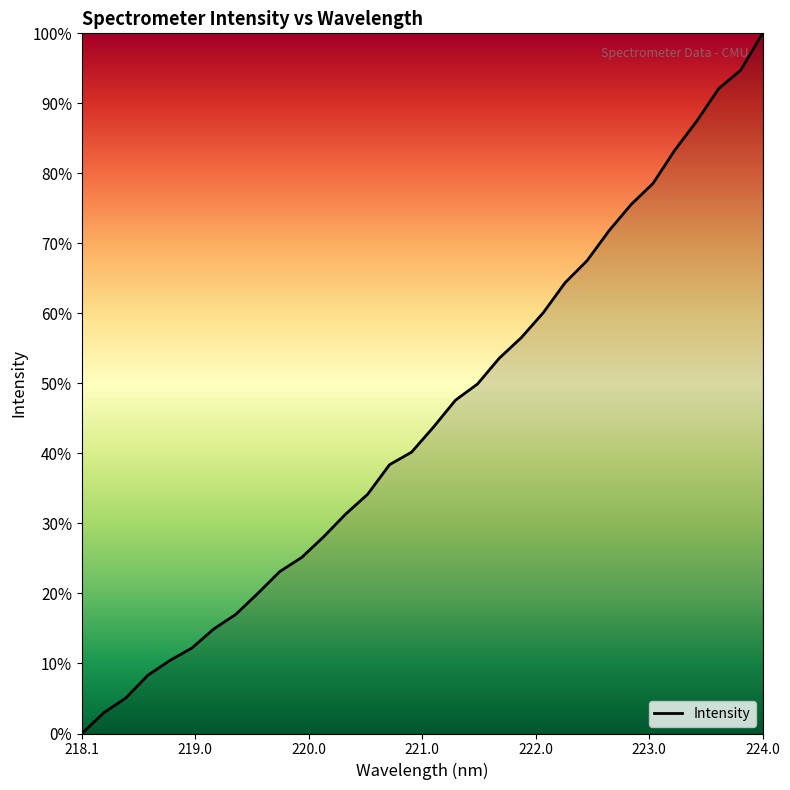

What is the difference between the maximum and minimum values?

100.0